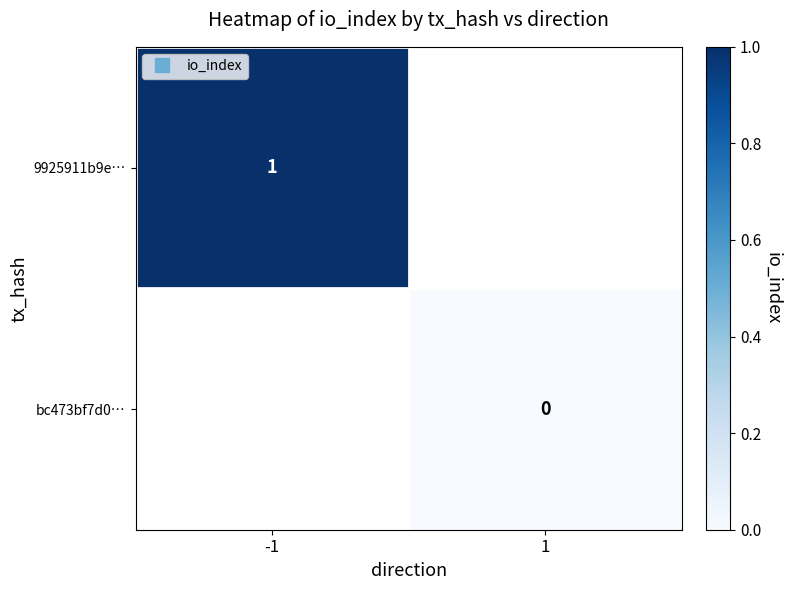

How many values in 9925911b9e… are above zero?

1